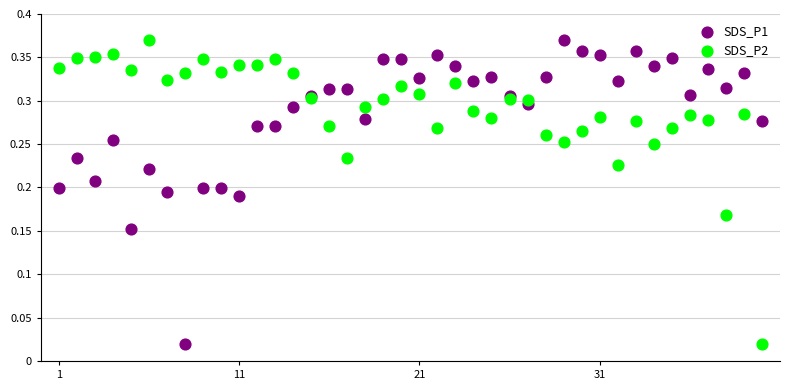

What is the X range (max minus min) for the scatter plot?

39.0